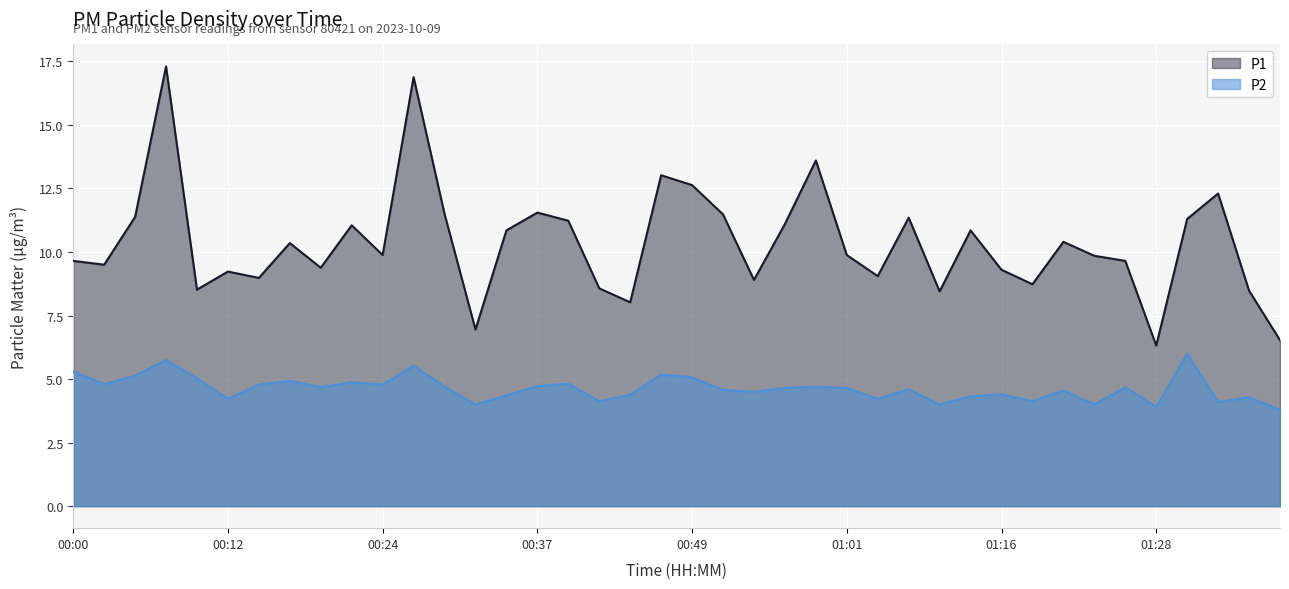

Rank the series by their maximum value, from highest to lowest.

P1, P2